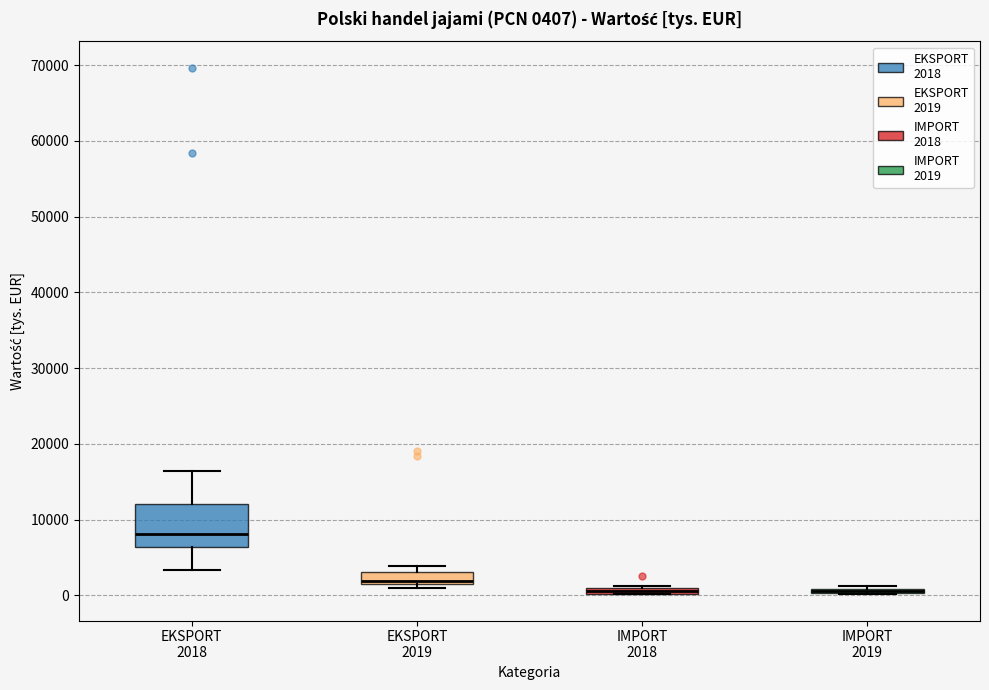

Which box is the tallest, from its lower edge to its upper edge?

EKSPORT 2018